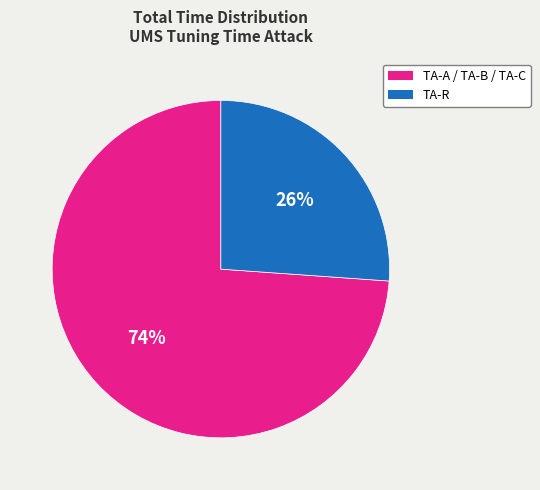

Which has a higher value, TA-A / TA-B / TA-C or TA-R?

TA-A / TA-B / TA-C